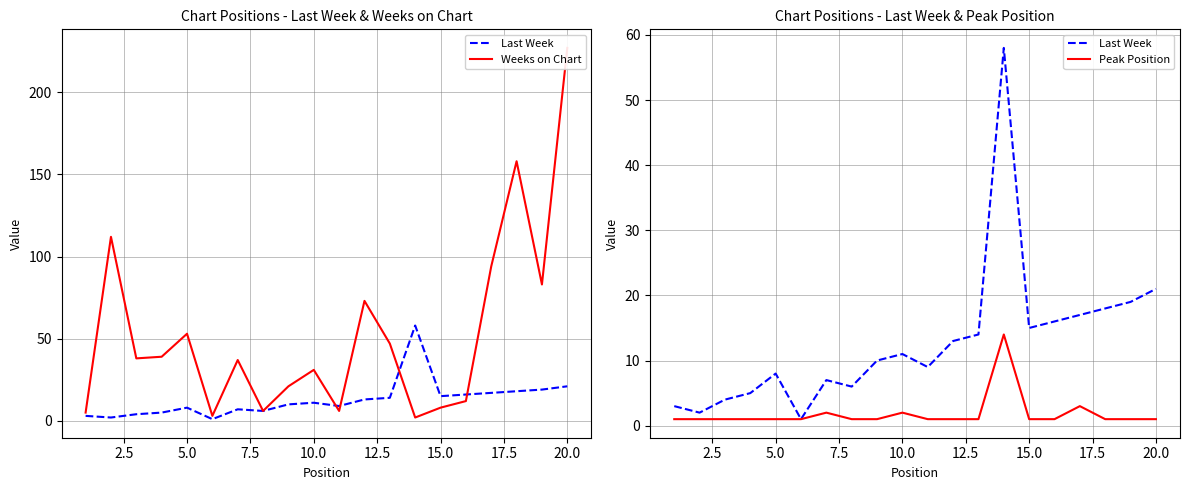

True or false: Peak Position and Last Week cross at least once.

False